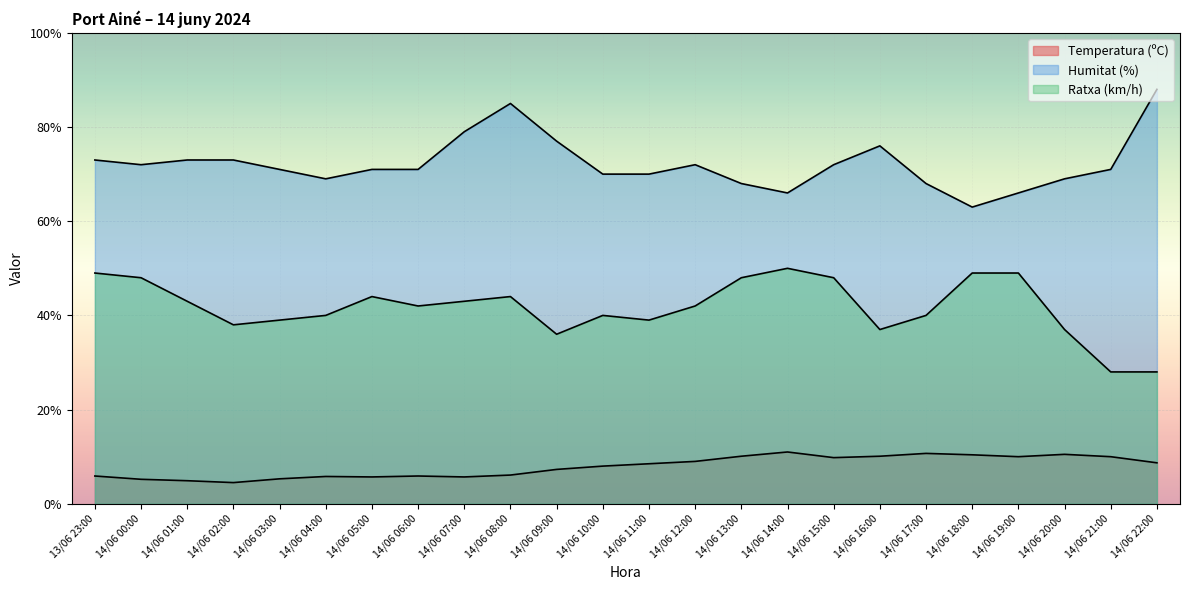

Reading left to right, transcribe all the data shown in this chart.

Temperatura (ºC): 14/06 22:00=8.7	14/06 21:00=10.0	14/06 20:00=10.5	14/06 19:00=10.0	14/06 18:00=10.4	14/06 17:00=10.7	14/06 16:00=10.1	14/06 15:00=9.8	14/06 14:00=11.0	14/06 13:00=10.1	14/06 12:00=9.0	14/06 11:00=8.5	14/06 10:00=8.0	14/06 09:00=7.3	14/06 08:00=6.1	14/06 07:00=5.7	14/06 06:00=5.9	14/06 05:00=5.7	14/06 04:00=5.8	14/06 03:00=5.3	14/06 02:00=4.5	14/06 01:00=4.9	14/06 00:00=5.2	13/06 23:00=5.9
Humitat (%): 14/06 22:00=88.0	14/06 21:00=71.0	14/06 20:00=69.0	14/06 19:00=66.0	14/06 18:00=63.0	14/06 17:00=68.0	14/06 16:00=76.0	14/06 15:00=72.0	14/06 14:00=66.0	14/06 13:00=68.0	14/06 12:00=72.0	14/06 11:00=70.0	14/06 10:00=70.0	14/06 09:00=77.0	14/06 08:00=85.0	14/06 07:00=79.0	14/06 06:00=71.0	14/06 05:00=71.0	14/06 04:00=69.0	14/06 03:00=71.0	14/06 02:00=73.0	14/06 01:00=73.0	14/06 00:00=72.0	13/06 23:00=73.0
Ratxa (km/h): 14/06 22:00=28.0	14/06 21:00=28.0	14/06 20:00=37.0	14/06 19:00=49.0	14/06 18:00=49.0	14/06 17:00=40.0	14/06 16:00=37.0	14/06 15:00=48.0	14/06 14:00=50.0	14/06 13:00=48.0	14/06 12:00=42.0	14/06 11:00=39.0	14/06 10:00=40.0	14/06 09:00=36.0	14/06 08:00=44.0	14/06 07:00=43.0	14/06 06:00=42.0	14/06 05:00=44.0	14/06 04:00=40.0	14/06 03:00=39.0	14/06 02:00=38.0	14/06 01:00=43.0	14/06 00:00=48.0	13/06 23:00=49.0